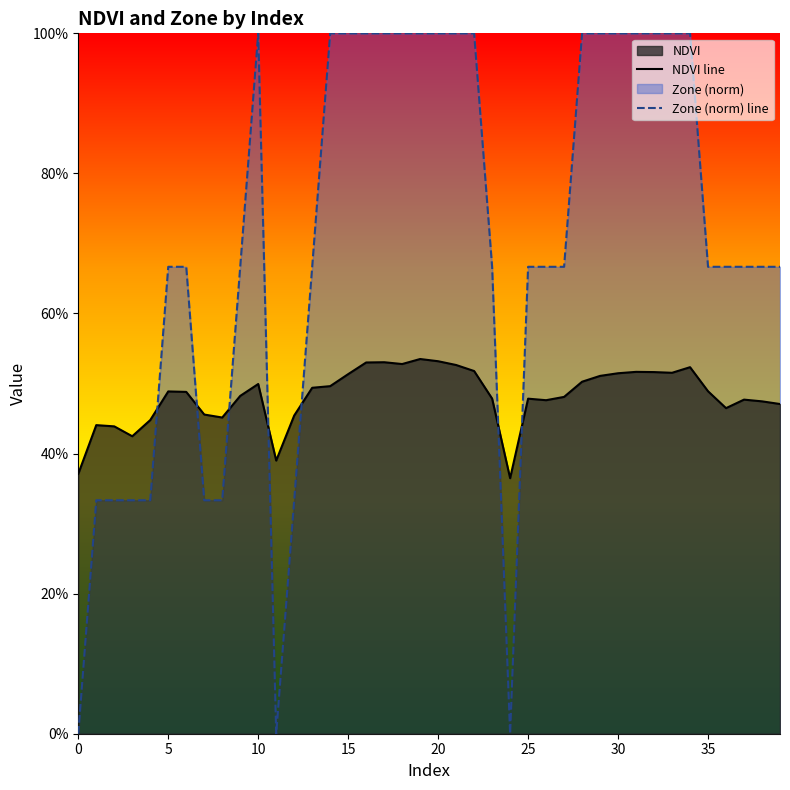

Which series ends up on top after the final intersection of NDVI and Zone?

Zone